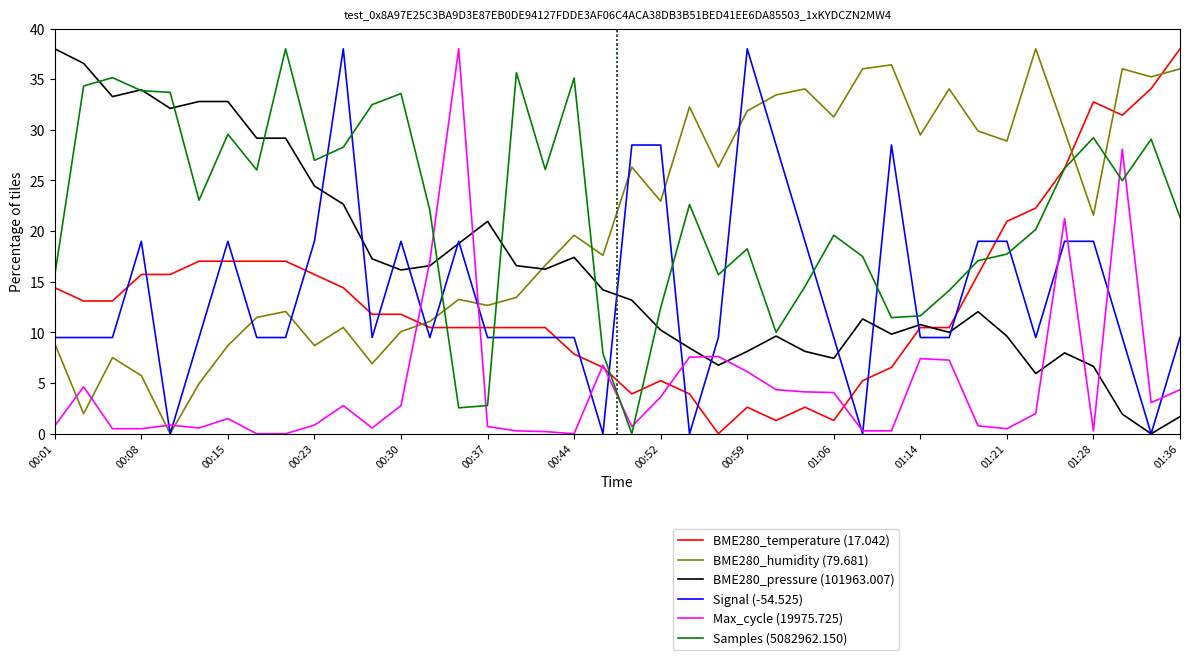

What is the greatest value displayed?

38.0